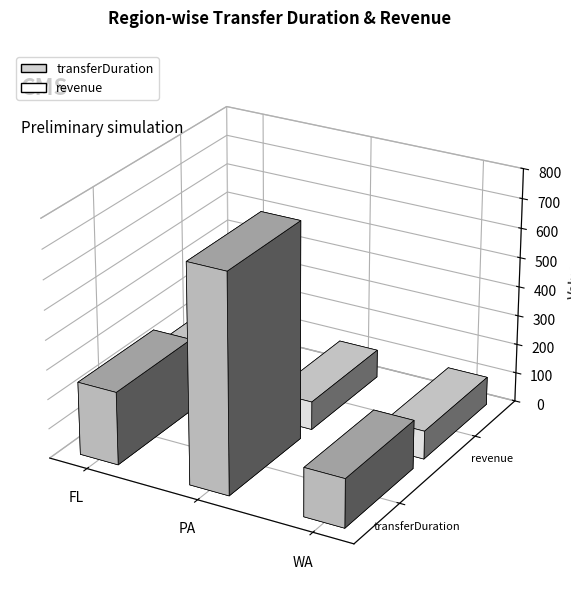

The value of revenue at FL is 96. True or false?

True